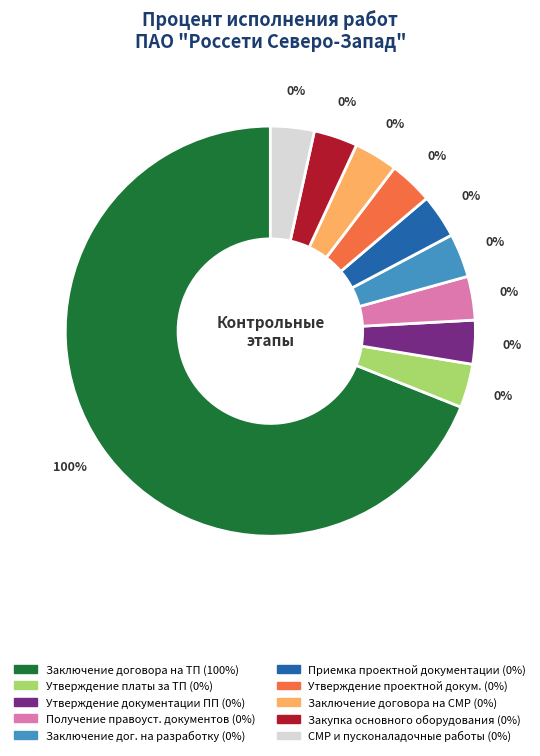

Which category has the biggest portion of the pie?

Заключение договора на ТП (100%)